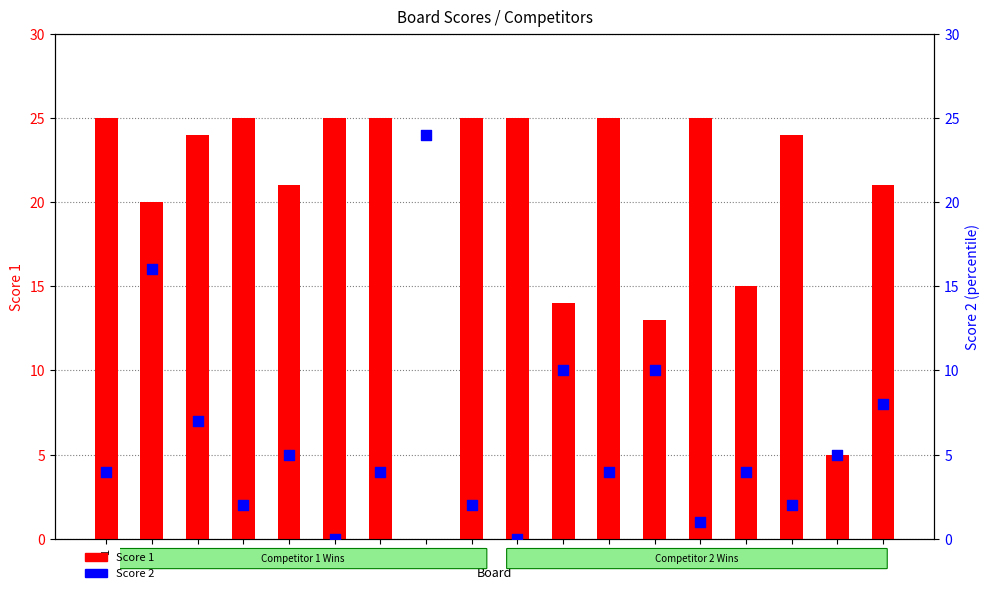

Which series contains the highest Y value?

Score 1